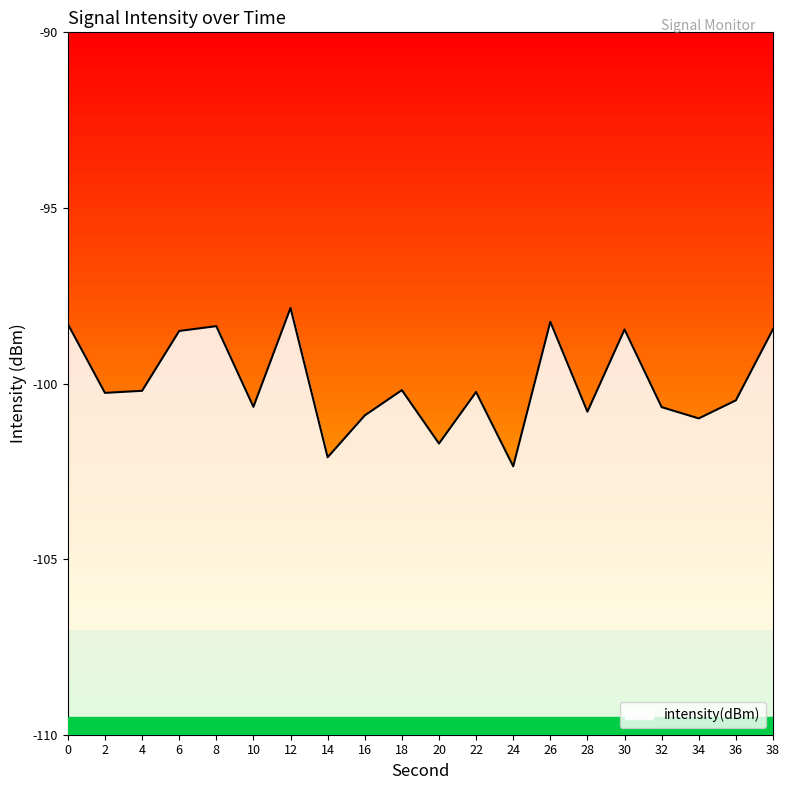

How many lines are shown in the chart?

1